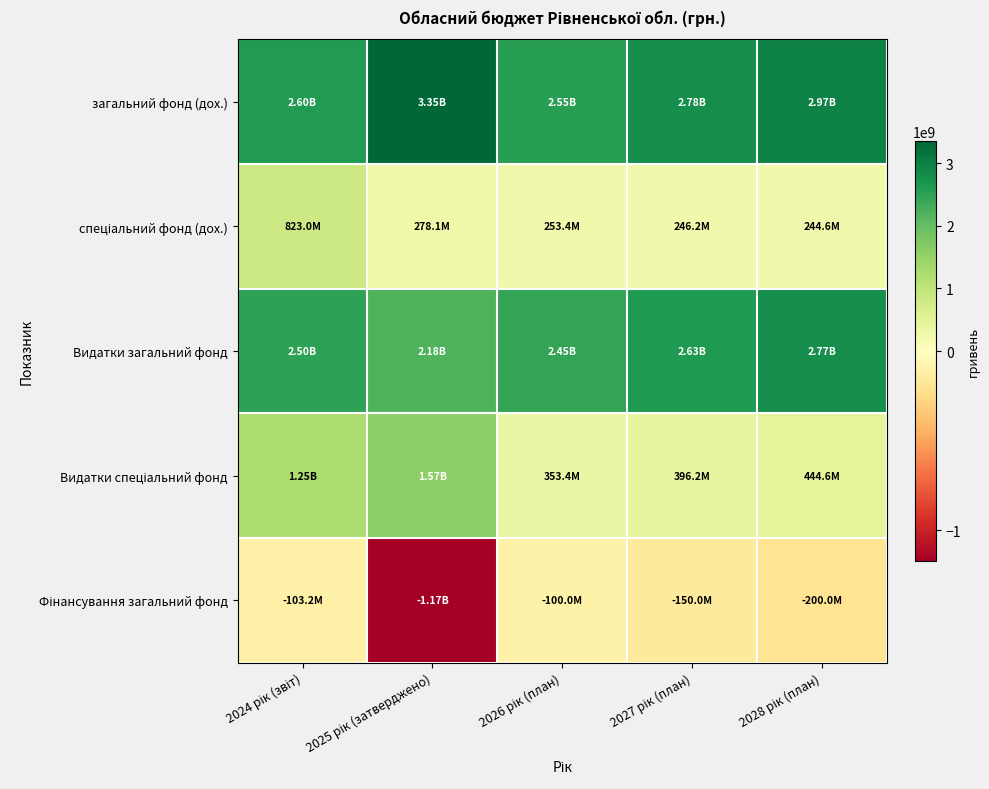

At how many categories does at least one series exceed 450349422?

5